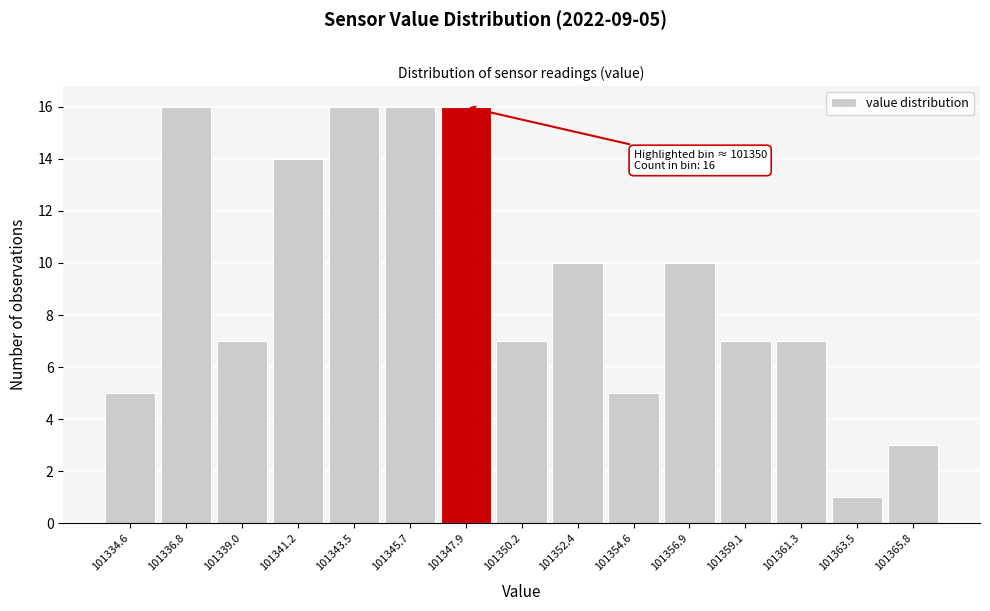

Reading left to right, extract all data points from this chart.

5	16	7	14	16	16	16	7	10	5	10	7	7	1	3